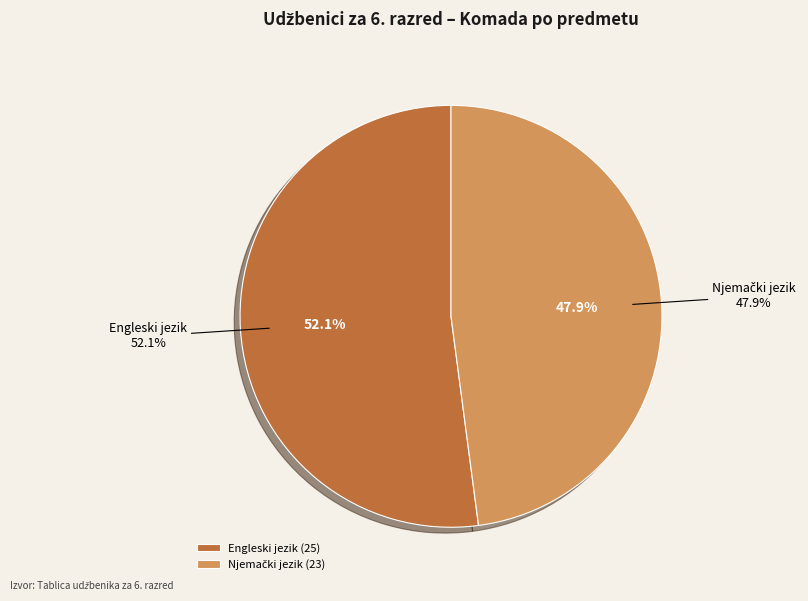

Which slice is the smallest?

Njemački jezik